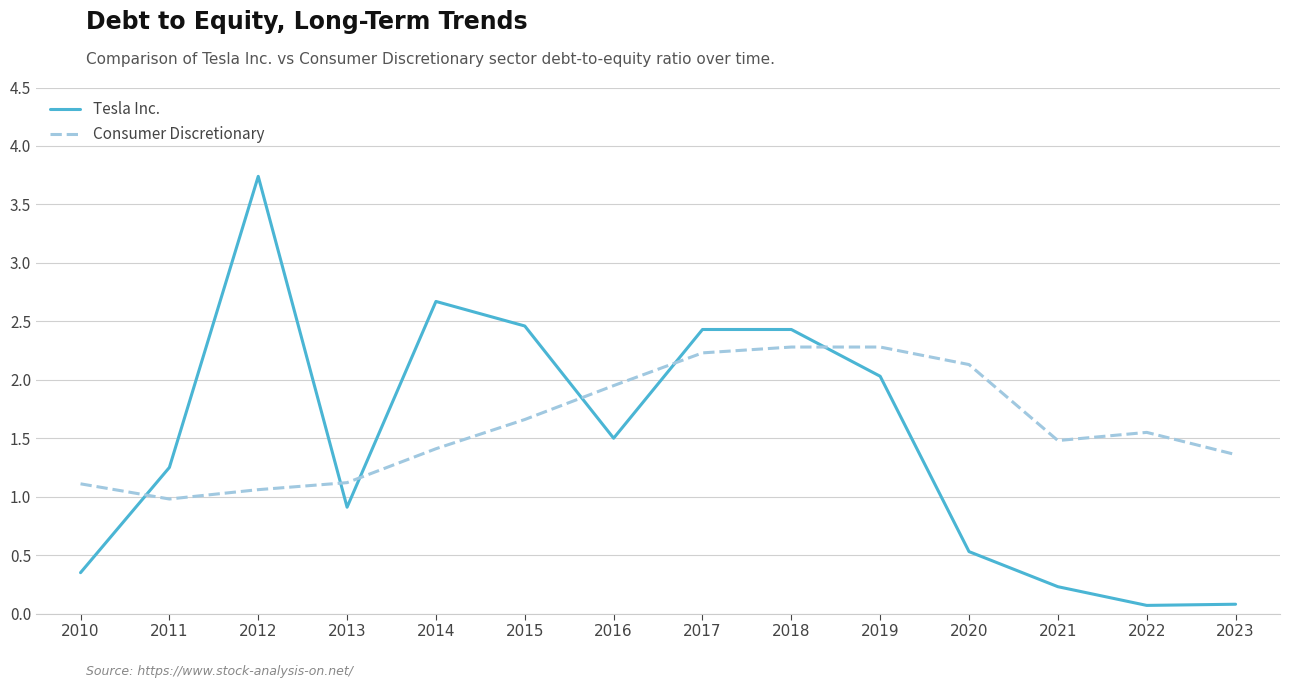

At 2010, list the series in order from largest to smallest.

Consumer Discretionary, Tesla Inc.